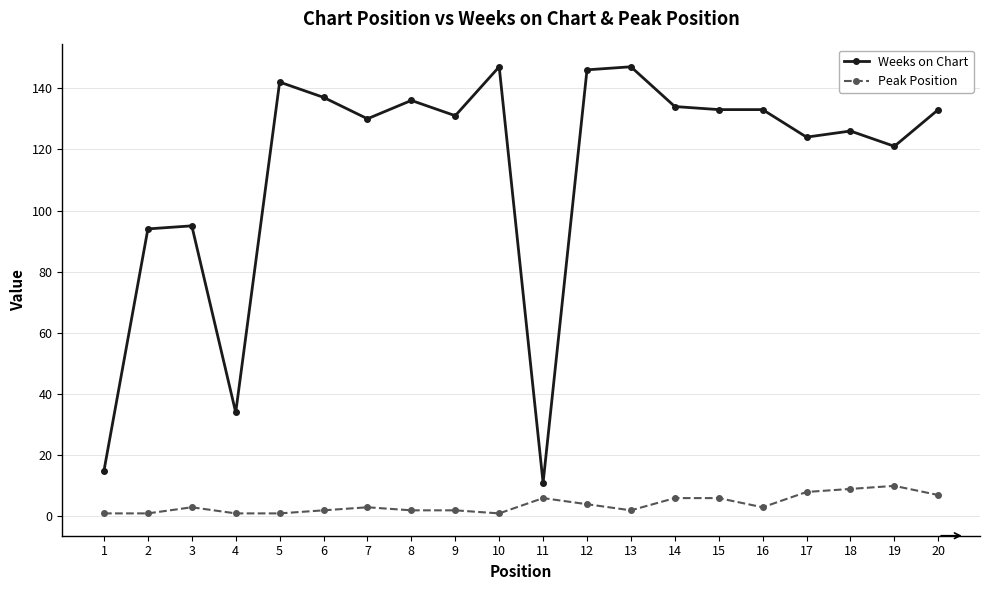

Rank the series by their average value, from highest to lowest.

Weeks on Chart, Peak Position